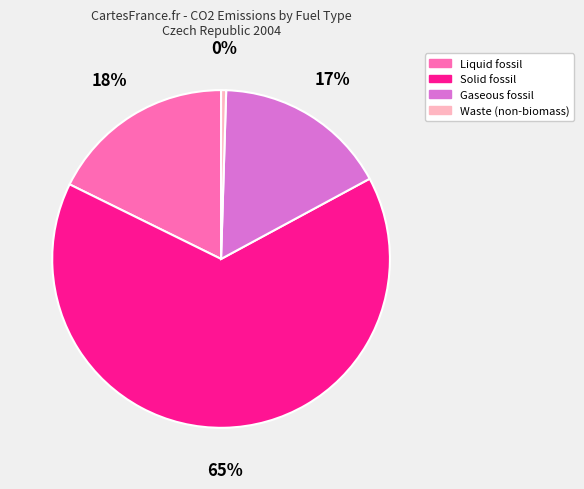

To the nearest percent, what is the difference between the largest and smallest slice percentages?

65%